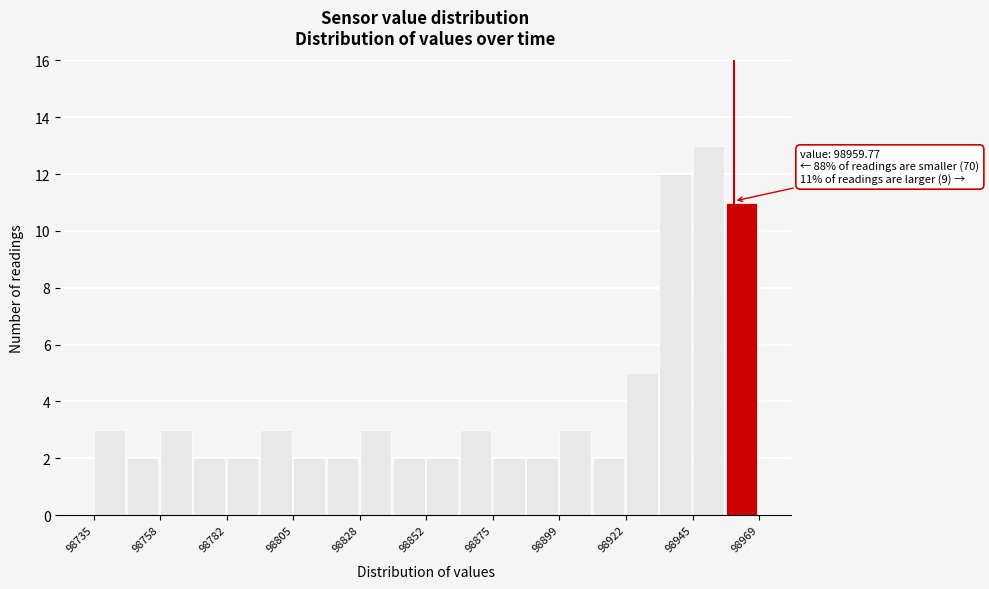

Read against the x-axis, roughly where is the centre of the tallest bar?

98950